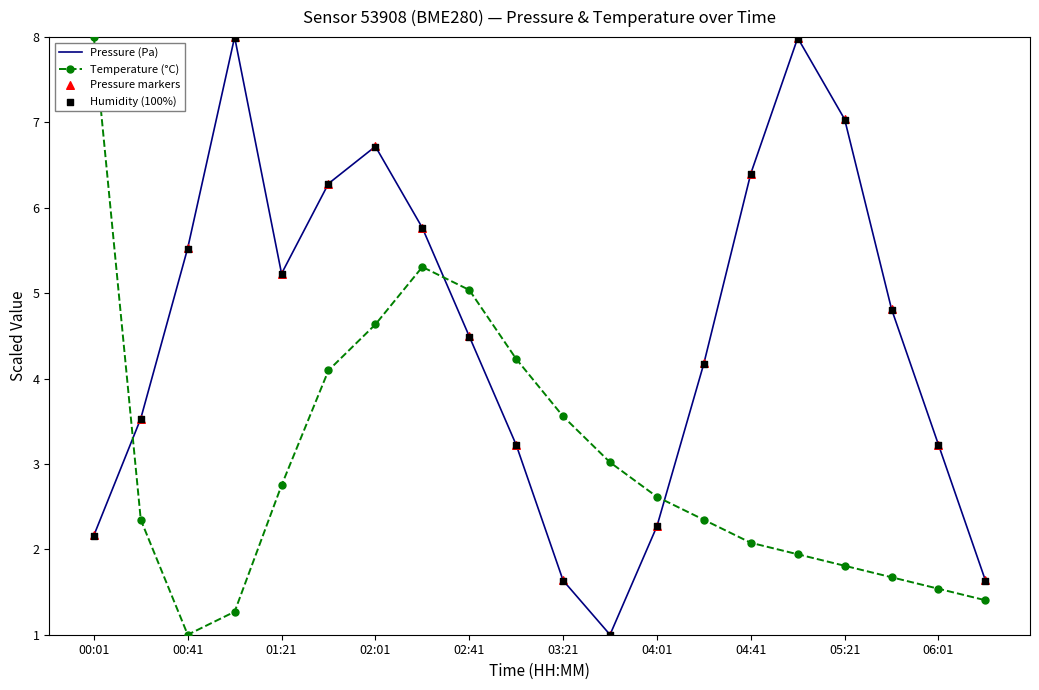

At how many categories does at least one series exceed 1?

20